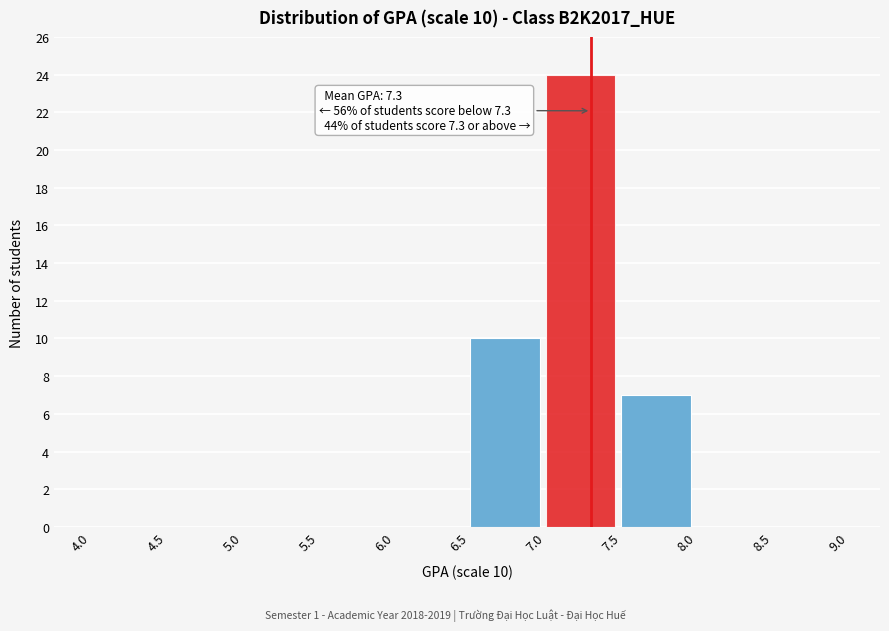

Over which range of the x-axis is the bar tallest?

7.0 to 7.5